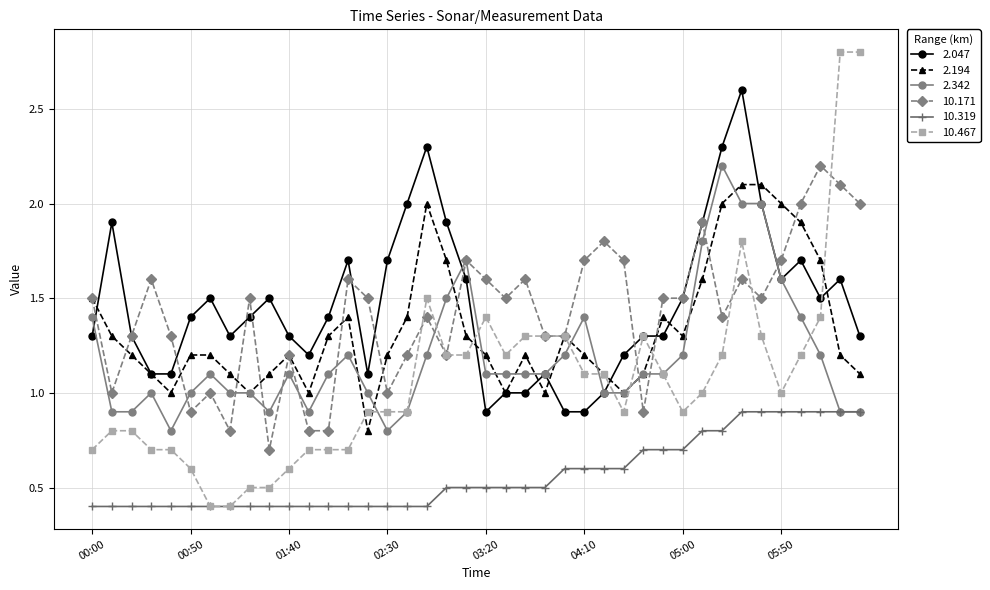

True or false: 10.171 and 10.319 cross at least once.

False